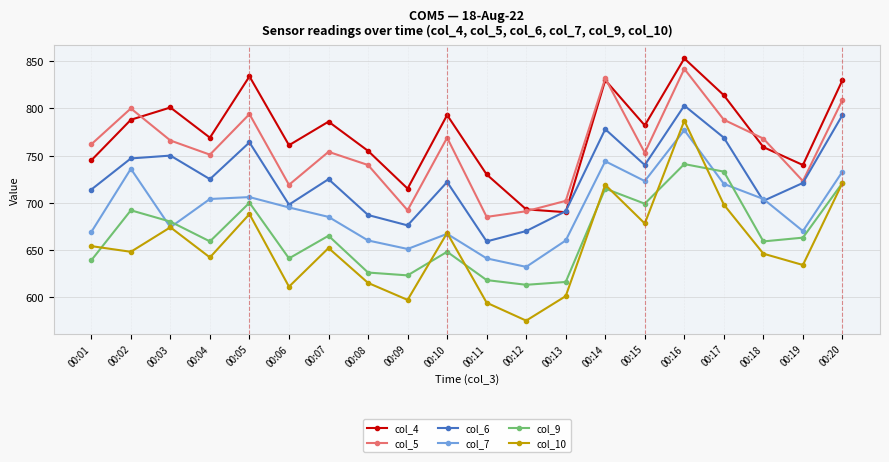

The col_5 series shows 954 at 00:11. True or false?

False